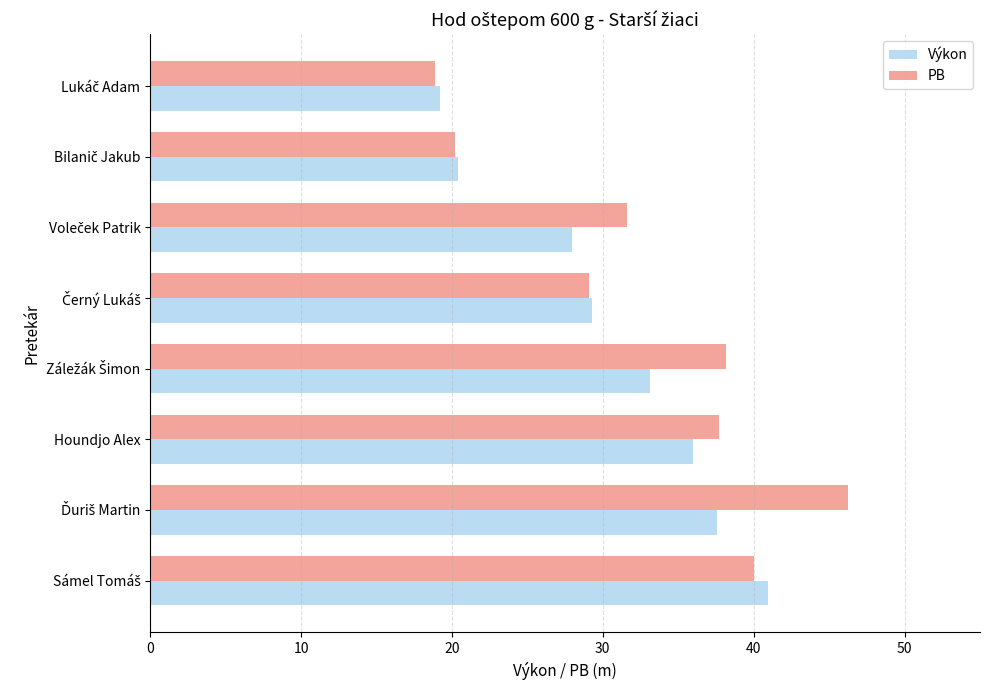

What is the minimum value for Výkon?

19.2